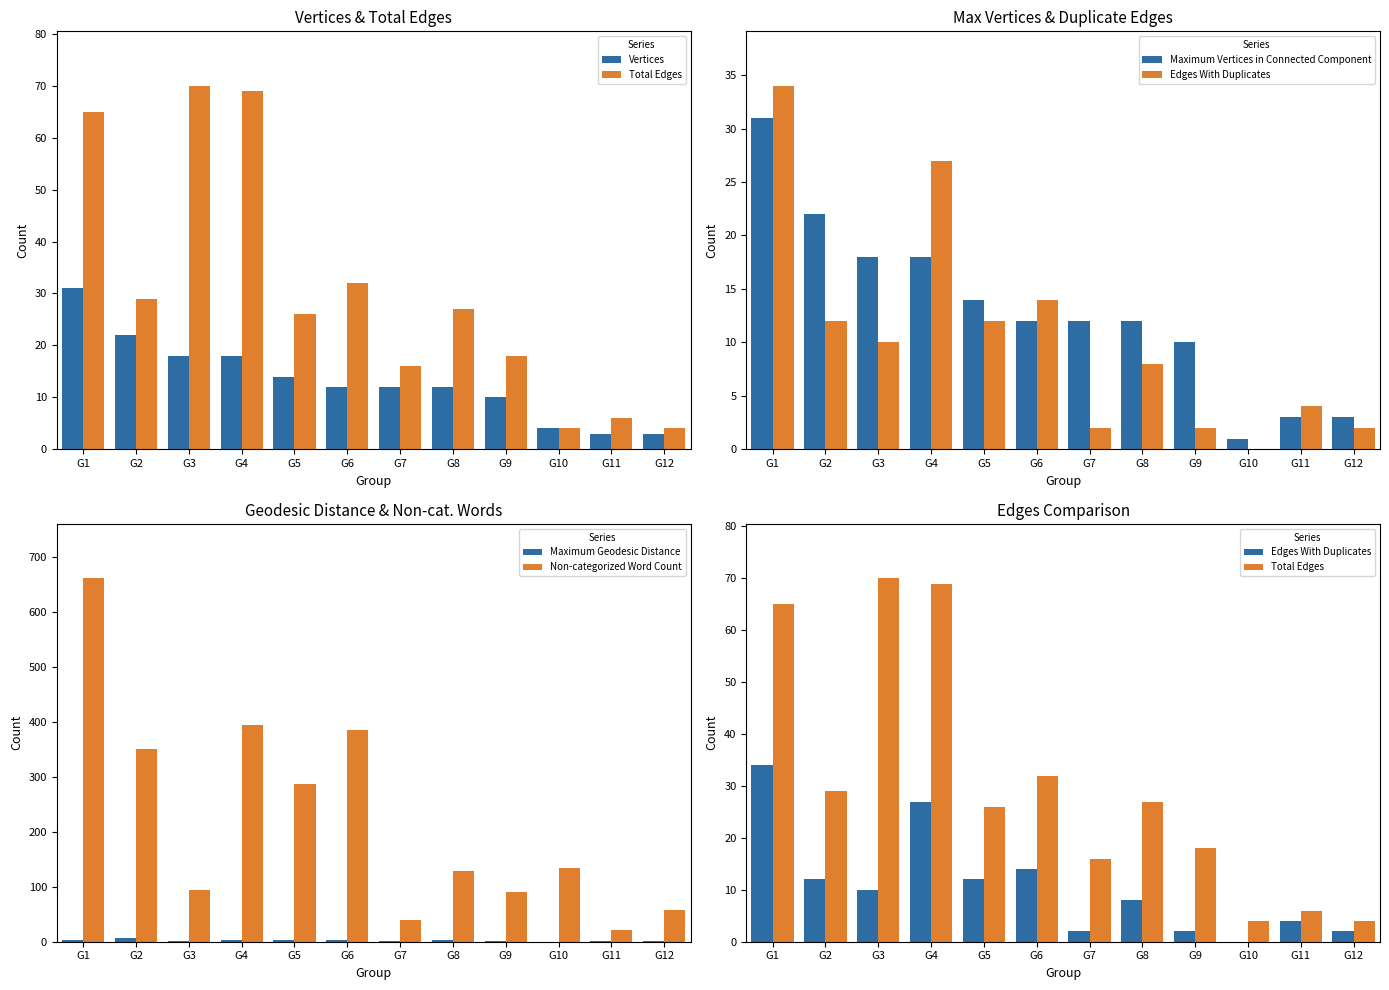

True or false: Maximum Geodesic Distance has a value of 3 at G4.

True